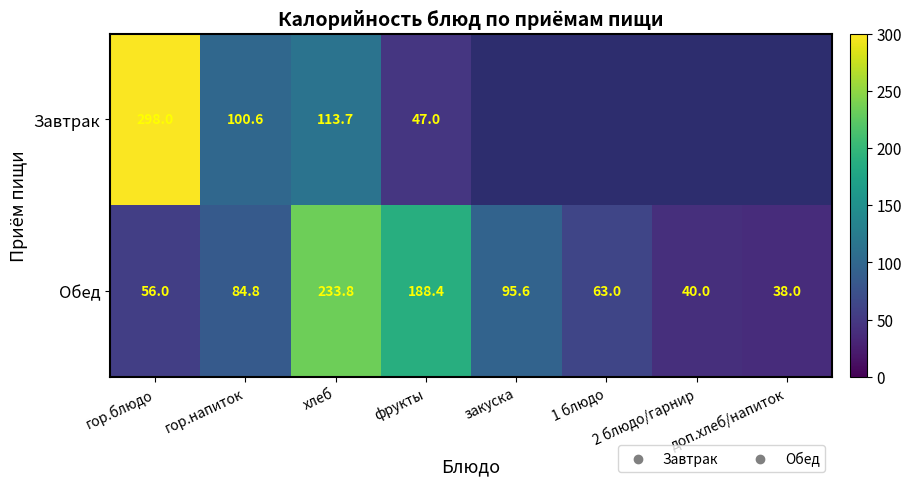

Is the value of Завтрак at гор.напиток greater than the value of Обед at закуска?

Yes